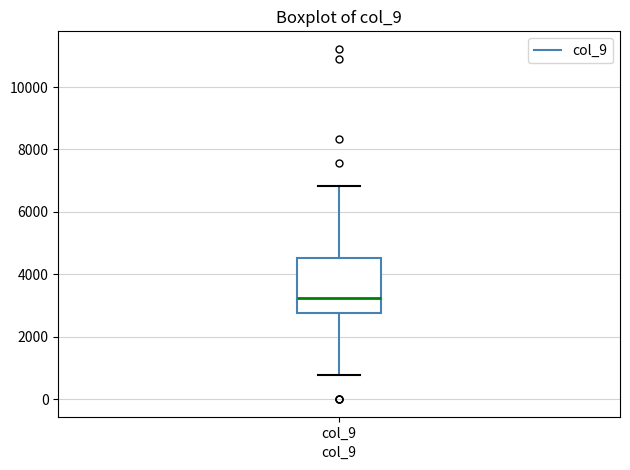

Read this box plot against the y-axis: the position of the median line, the range covered by the box, and the ends of both whiskers. The values are not printed on the chart, so give them approximately, as read against the axis.

median 3200, box 2800 to 4600, whiskers 800 to 6800